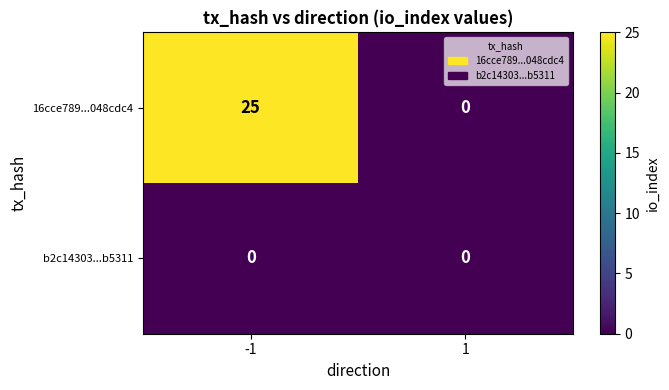

Which series has the largest range (max minus min)?

16cce789...048cdc4